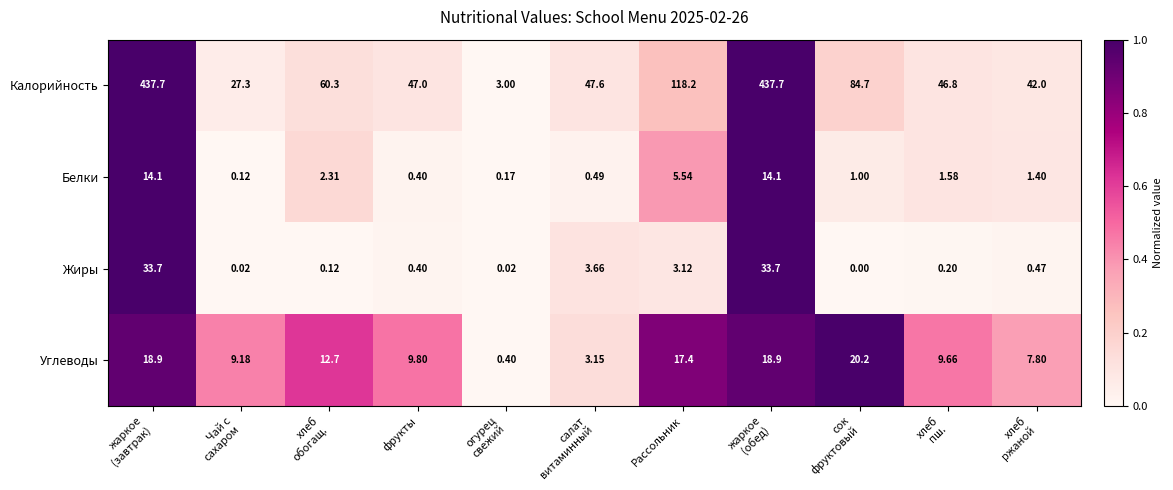

Where is Углеводы nearest to the value 10?

фрукты